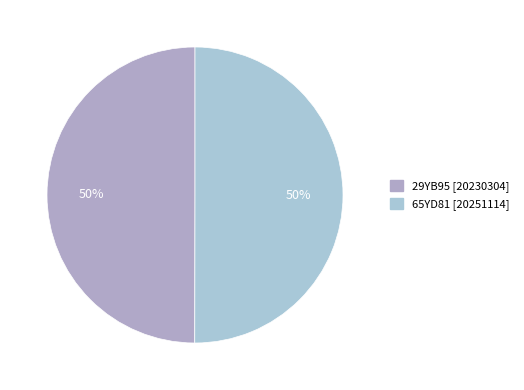

Combined, what portion of the pie is 65YD81 and 29YB95?

100.0%